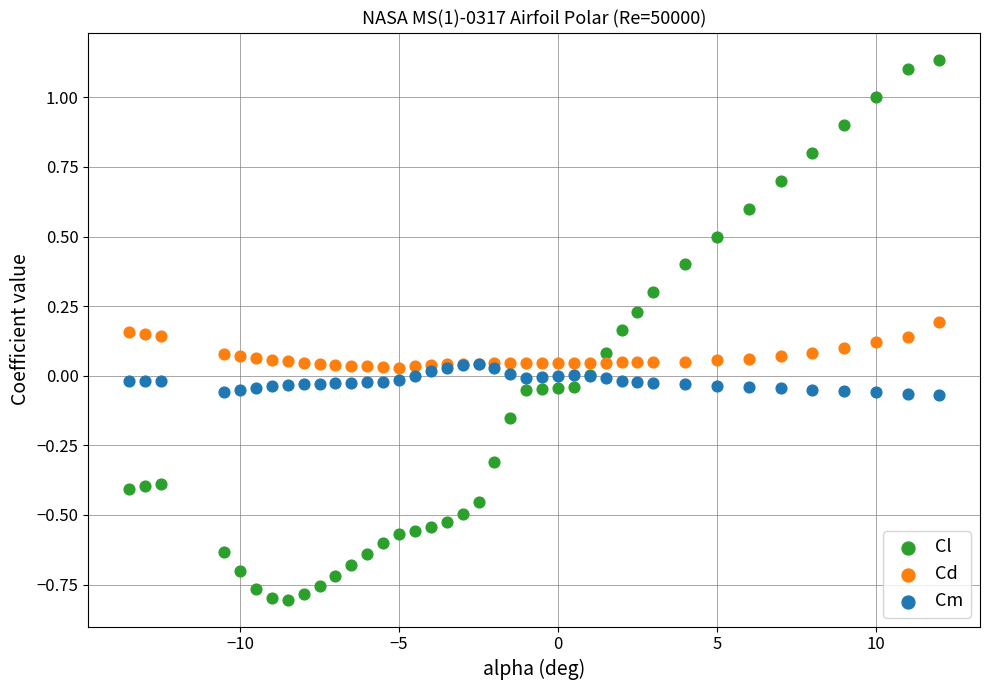

Which series has the largest Y range (max minus min)?

Cl